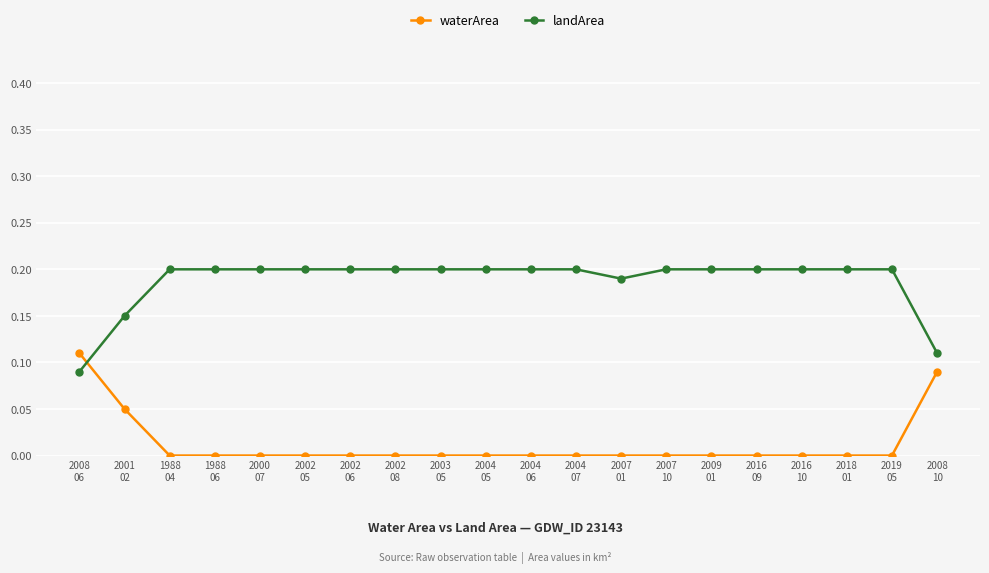

At how many categories does at least one series exceed 0?

20